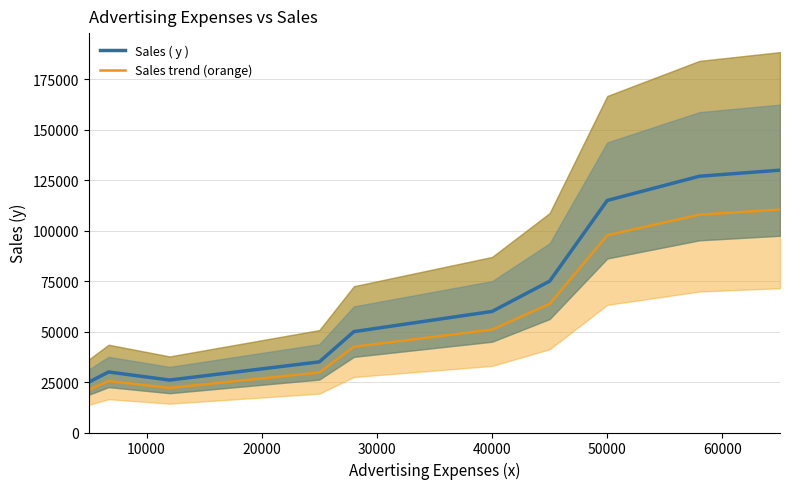

What is the average value of the Sales trend (orange) series?

57205